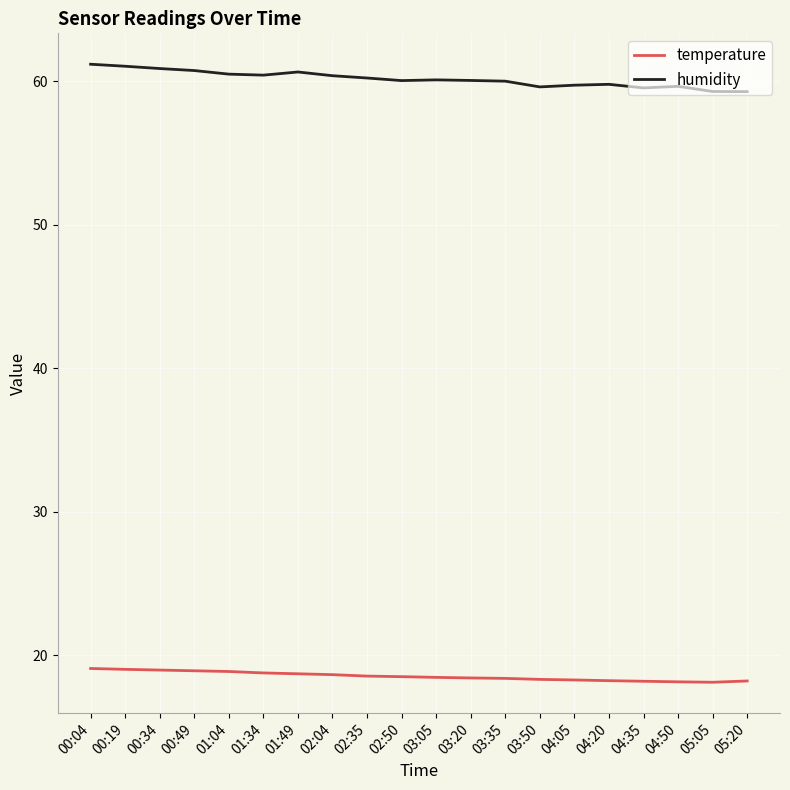

At 04:05, list the series in order from largest to smallest.

humidity, temperature